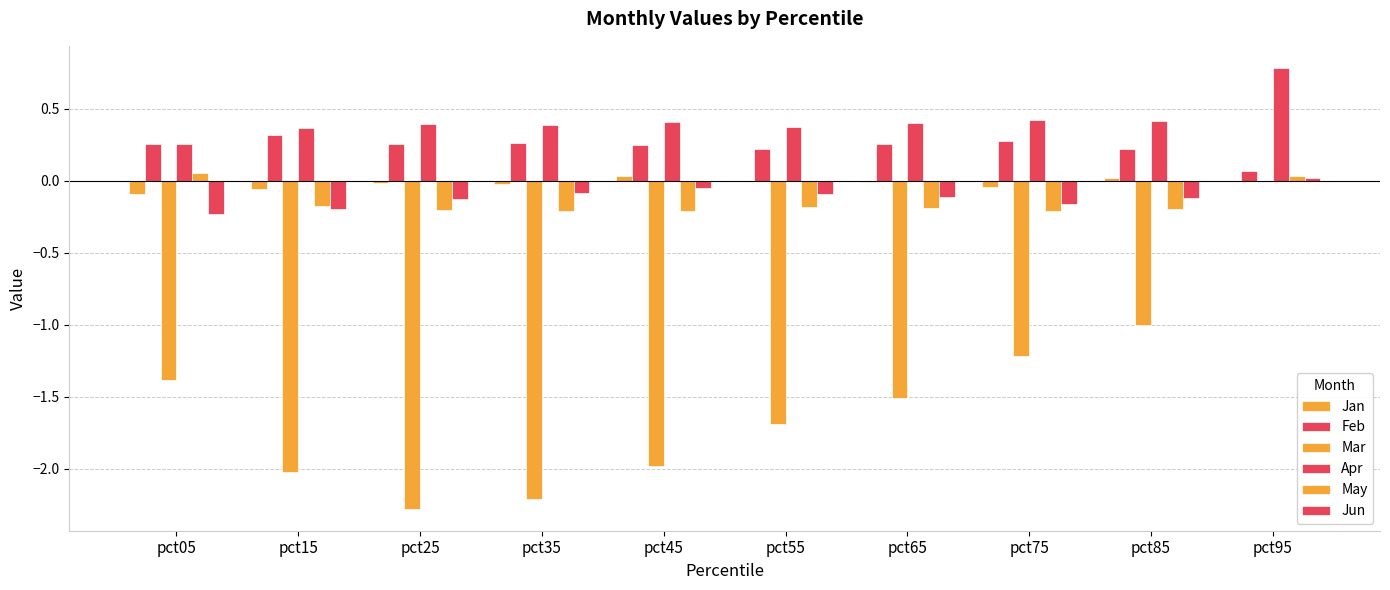

How many categories are shown in the chart?

10